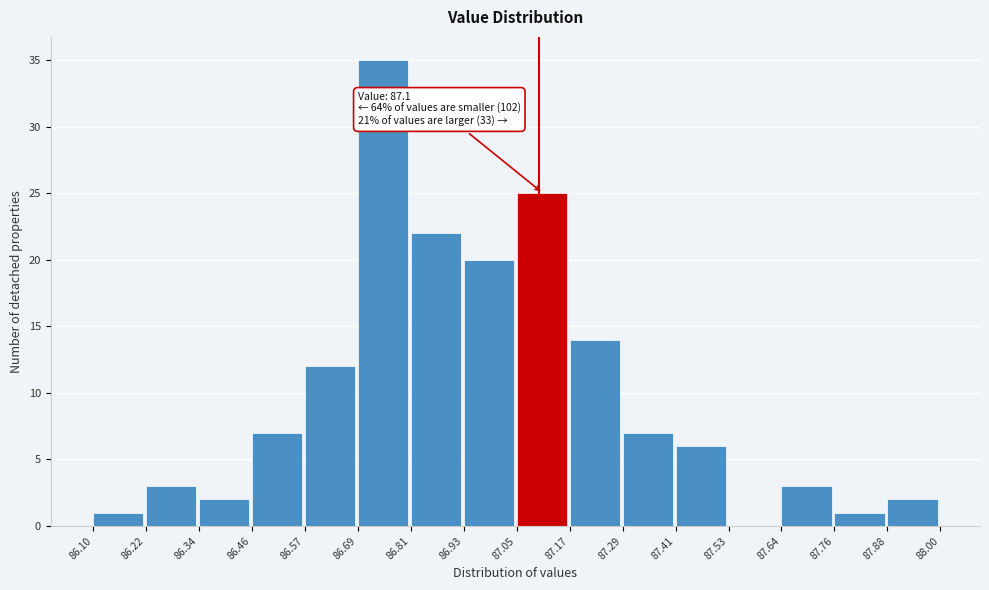

Over which range of the x-axis is the bar tallest?

86.69 to 86.81